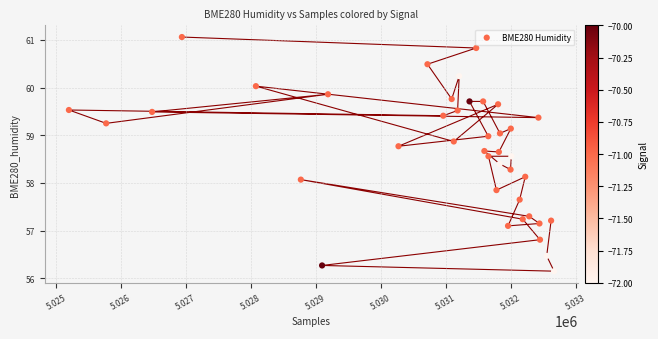

What Y value in the scatter plot is closest to 58?

58.1